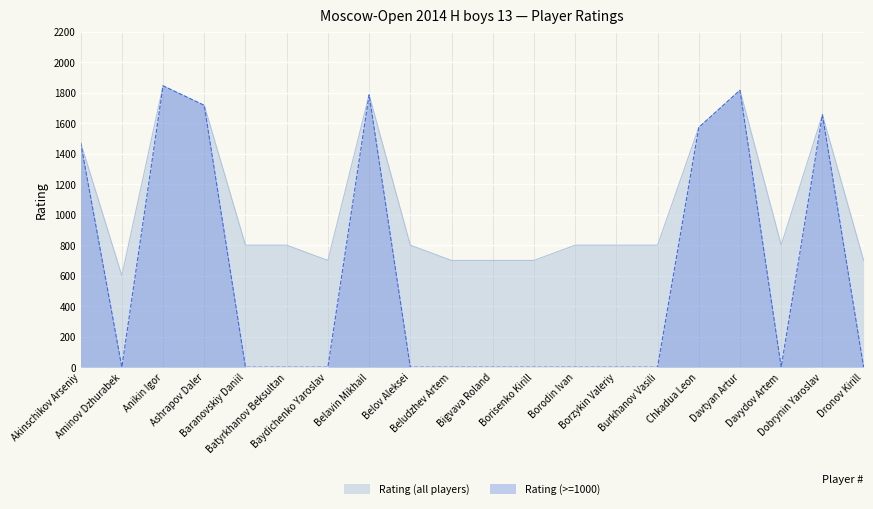

What is the greatest value displayed?

1845